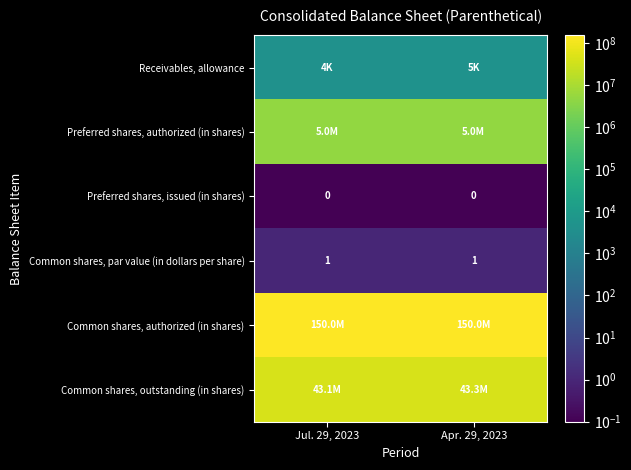

True or false: Preferred shares, issued (in shares) has a value of 0 at Apr. 29, 2023.

True